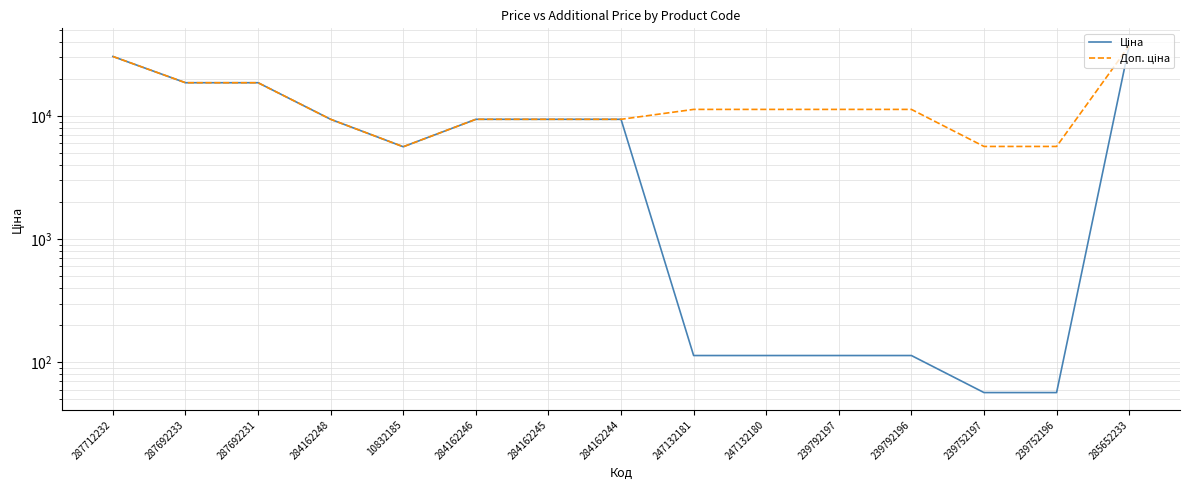

How many values in the Ціна series exceed 9416?

8